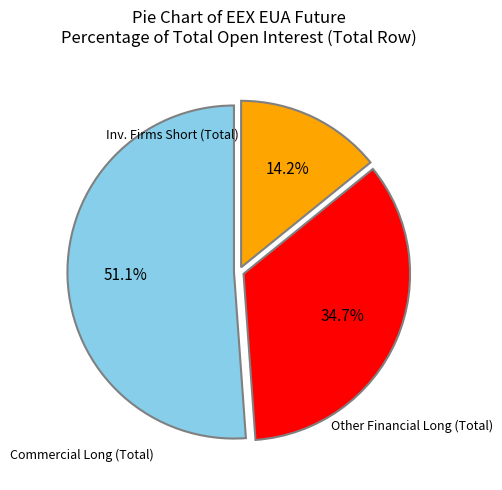

Does any single category account for the majority?

Yes